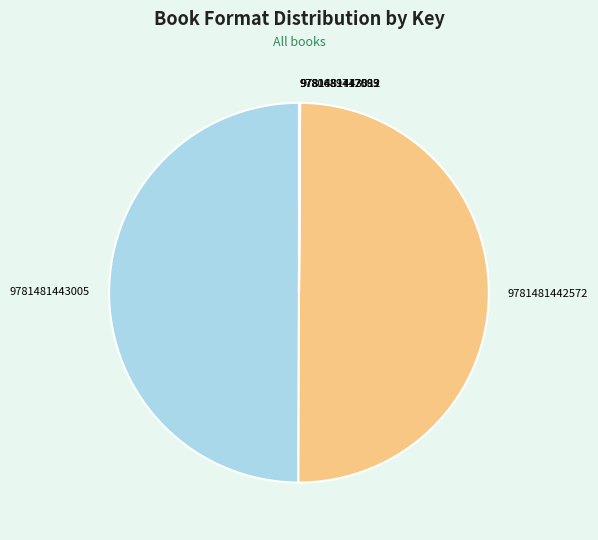

What is the ratio of the value at 9781481442572 to the value at 9781481443005?

1.0